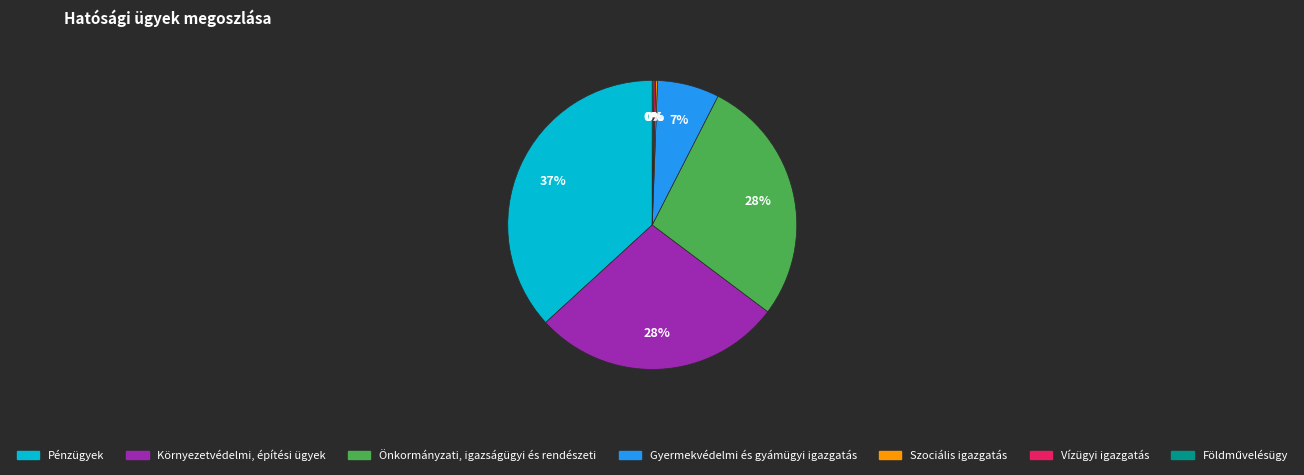

Does Gyermekvédelmi és gyámügyi igazgatás account for over 50% of the chart?

No